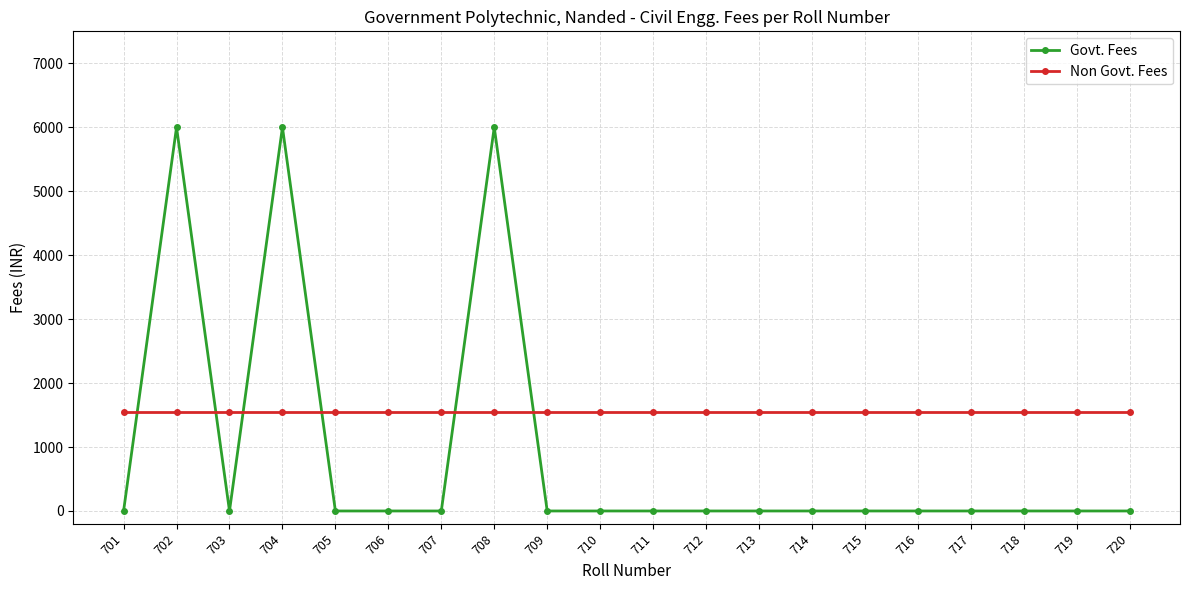

Count the number of categories in the chart.

20